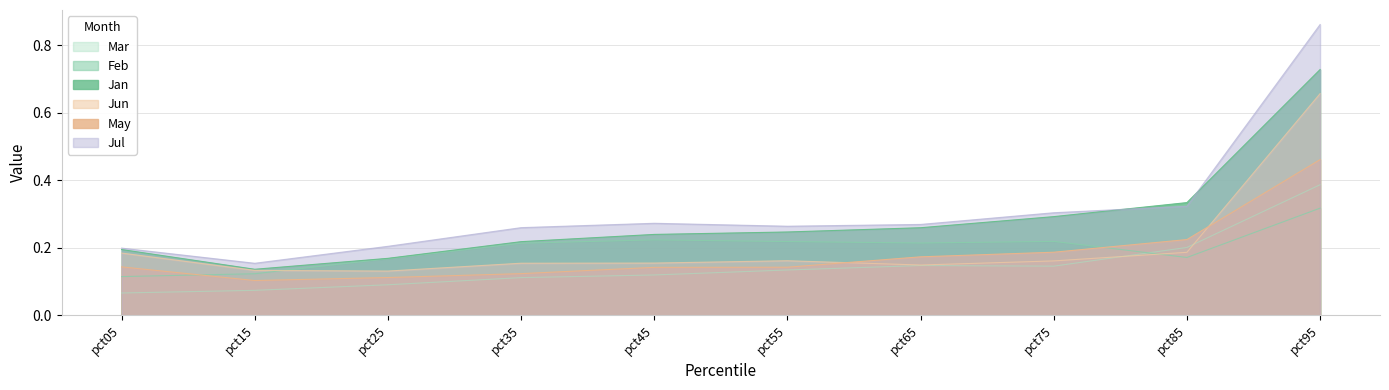

Does the chart have visible grid lines?

Yes